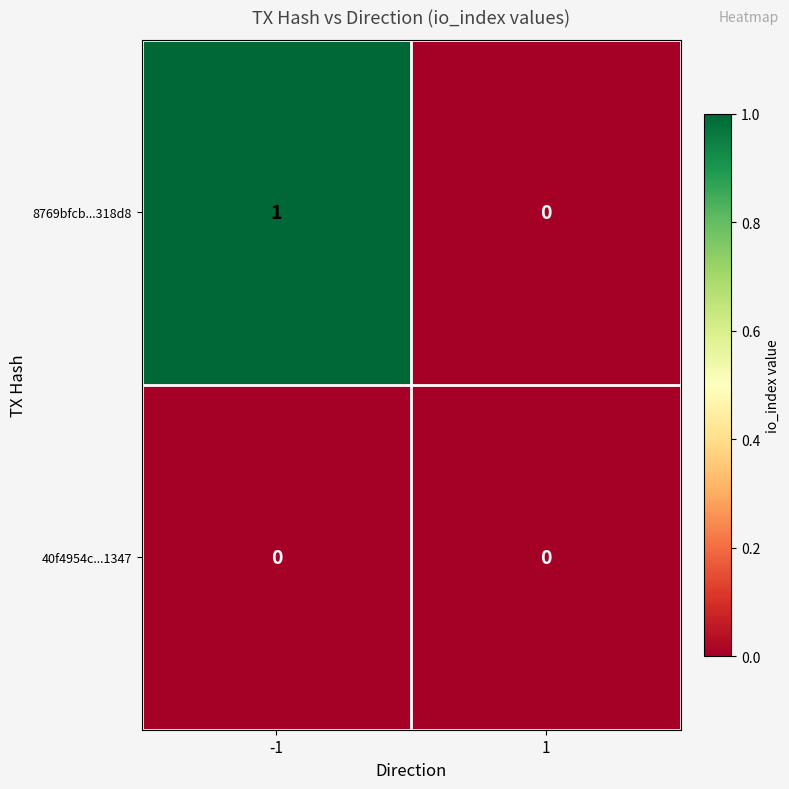

Which series has the largest total across all categories?

8769bfcb...318d8